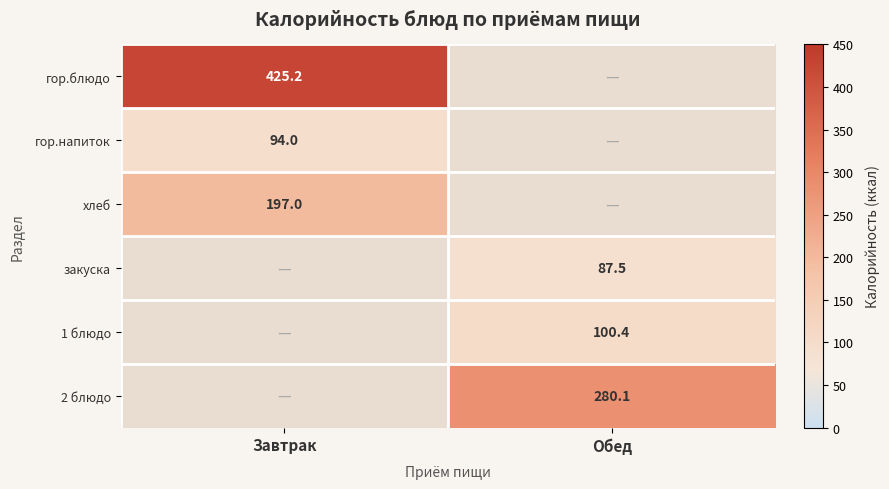

At Обед, list the series in order from largest to smallest.

2 блюдо, 1 блюдо, гор.блюдо, гор.напиток, хлеб, закуска